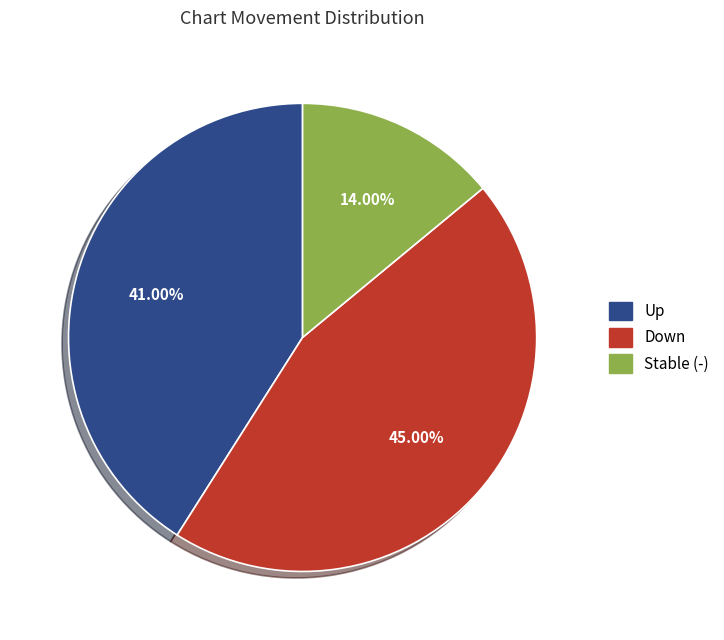

Does any single category account for the majority?

No